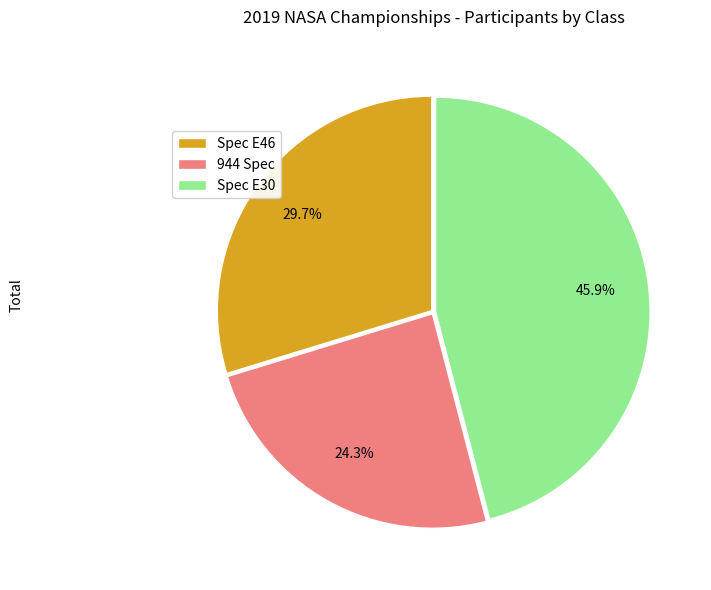

Rank the categories by value from lowest to highest.

944 Spec, Spec E46, Spec E30